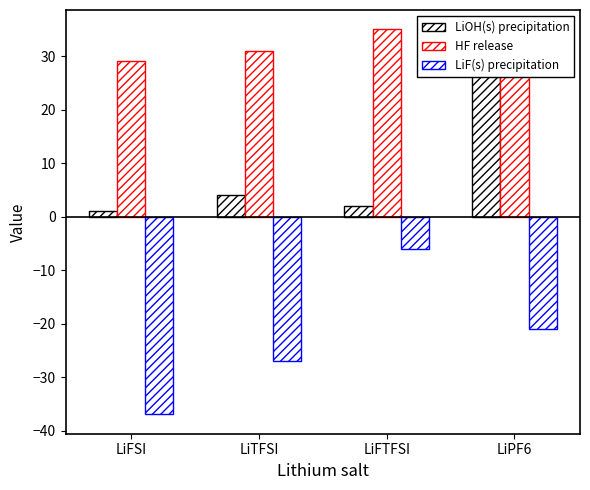

Reading right to left, extract all data points from this chart.

LiOH(s) precipitation: 28	2	4	1
HF release: 34	35	31	29
LiF(s) precipitation: -21	-6	-27	-37